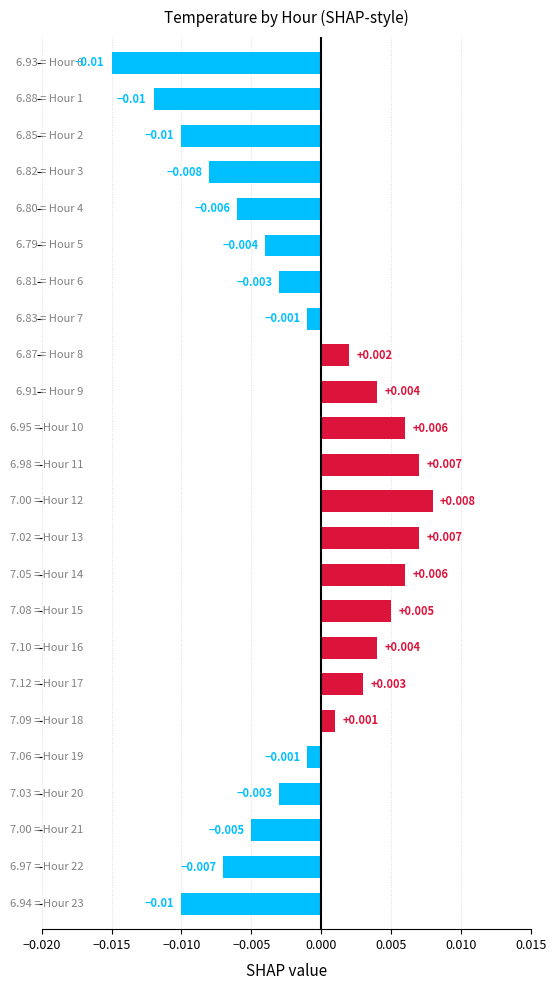

How many data points does each series have?

24